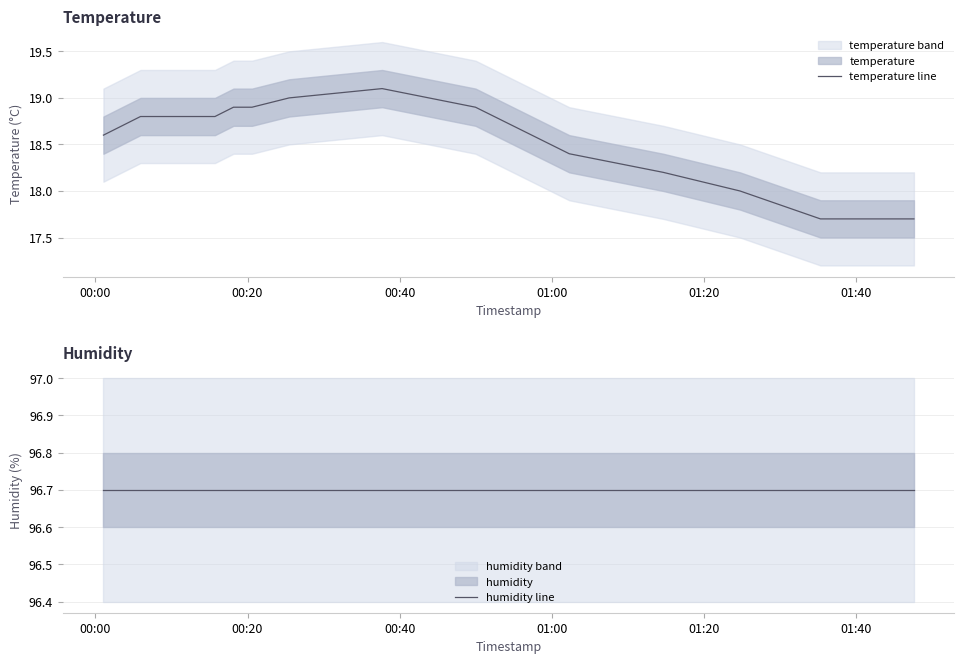

What is the highest value of the temperature line series?

19.1